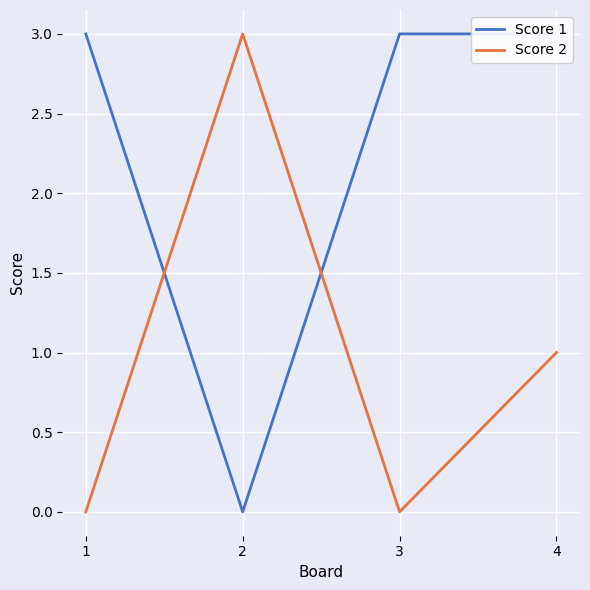

Where is the first local minimum for Score 2?

3